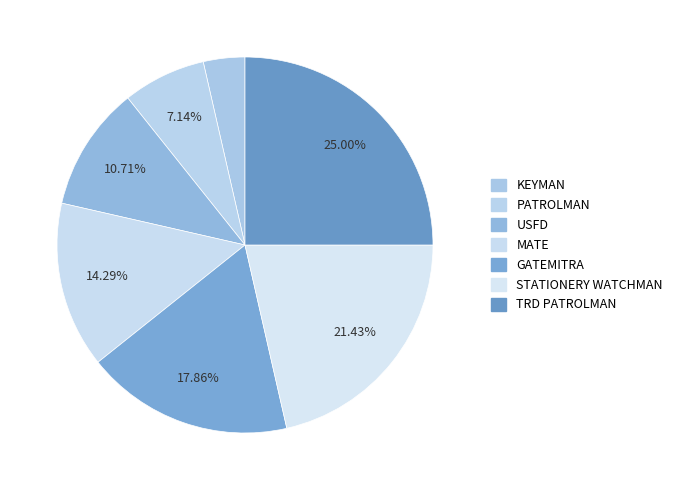

Is the sum of STATIONERY WATCHMAN and GATEMITRA greater than half?

No